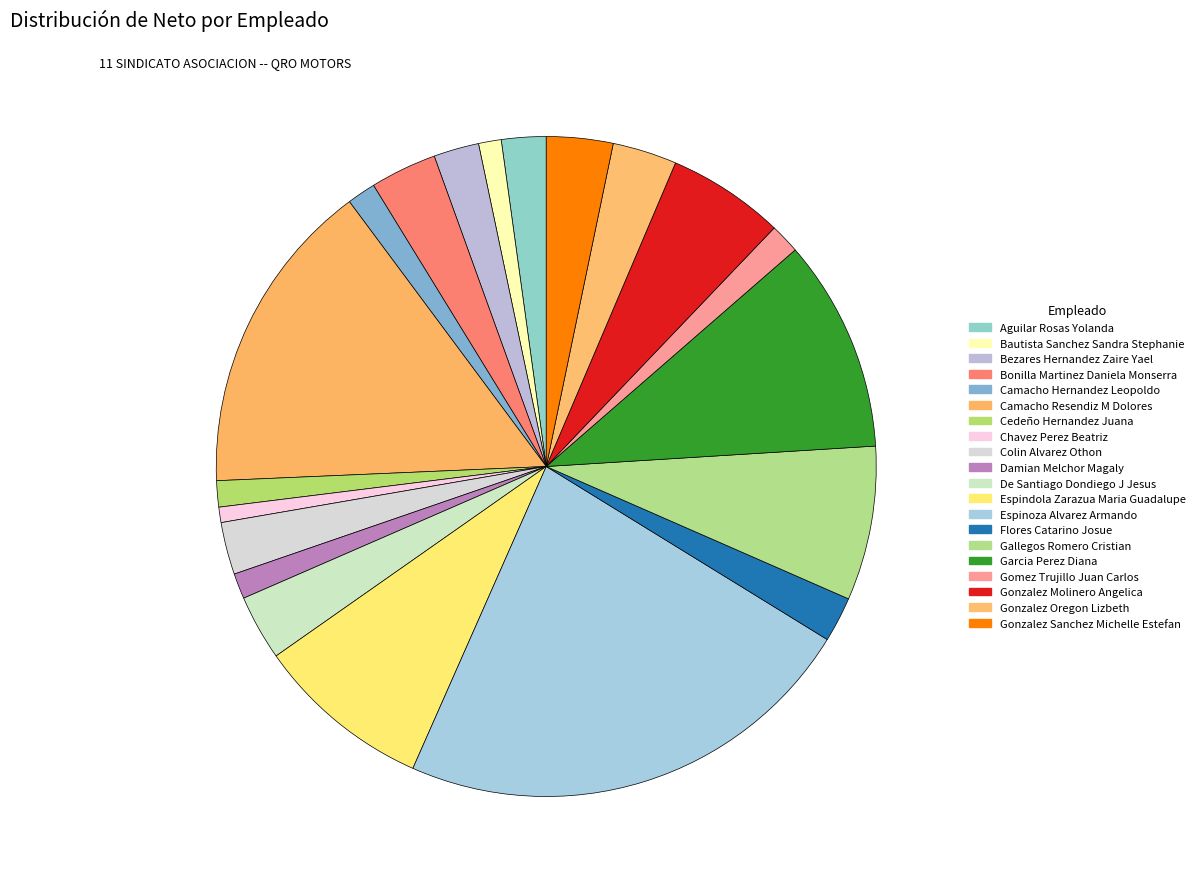

How many slices are in this pie chart?

20